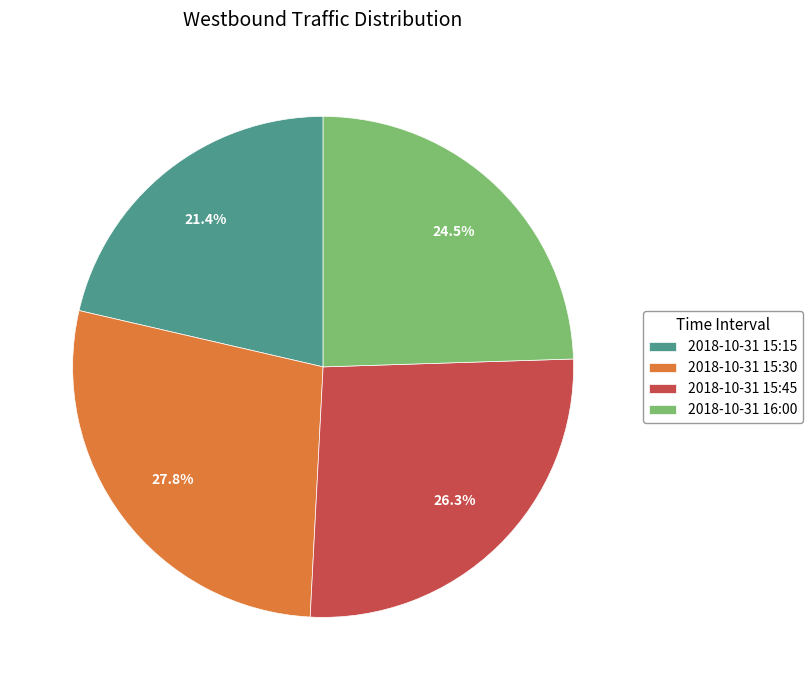

How many segments does this pie chart have?

4